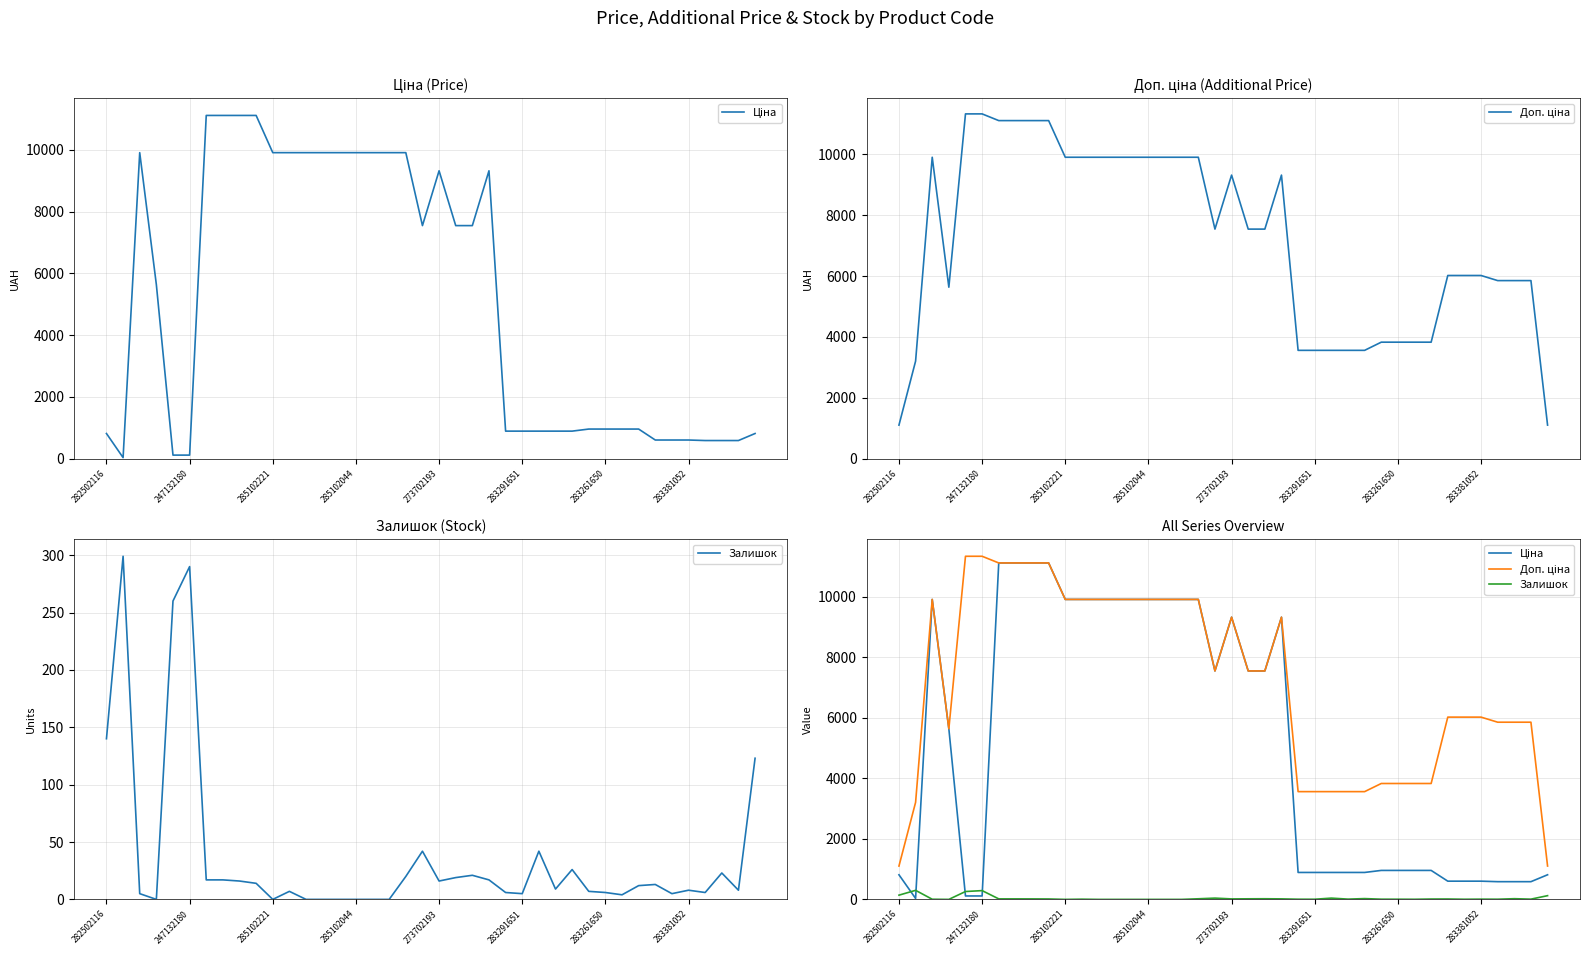

Which series has the largest range (max minus min)?

Ціна